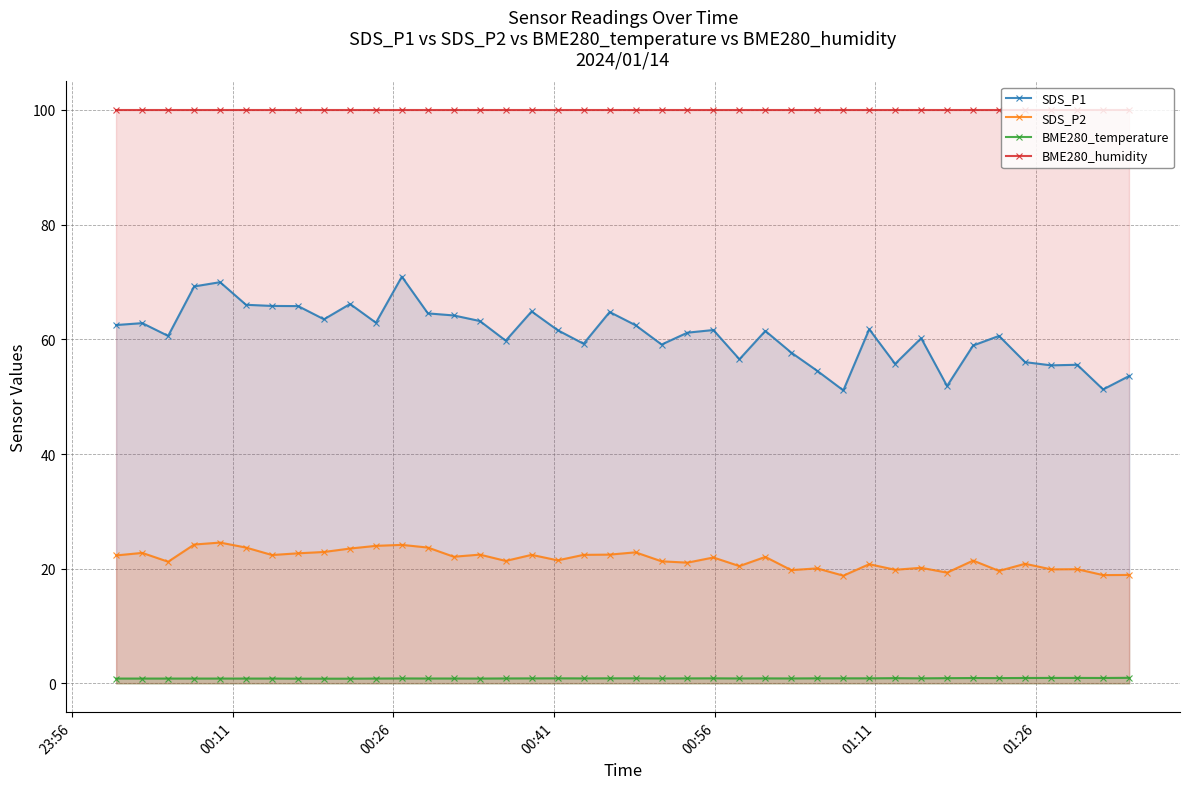

True or false: SDS_P1 and SDS_P2 cross at least once.

False